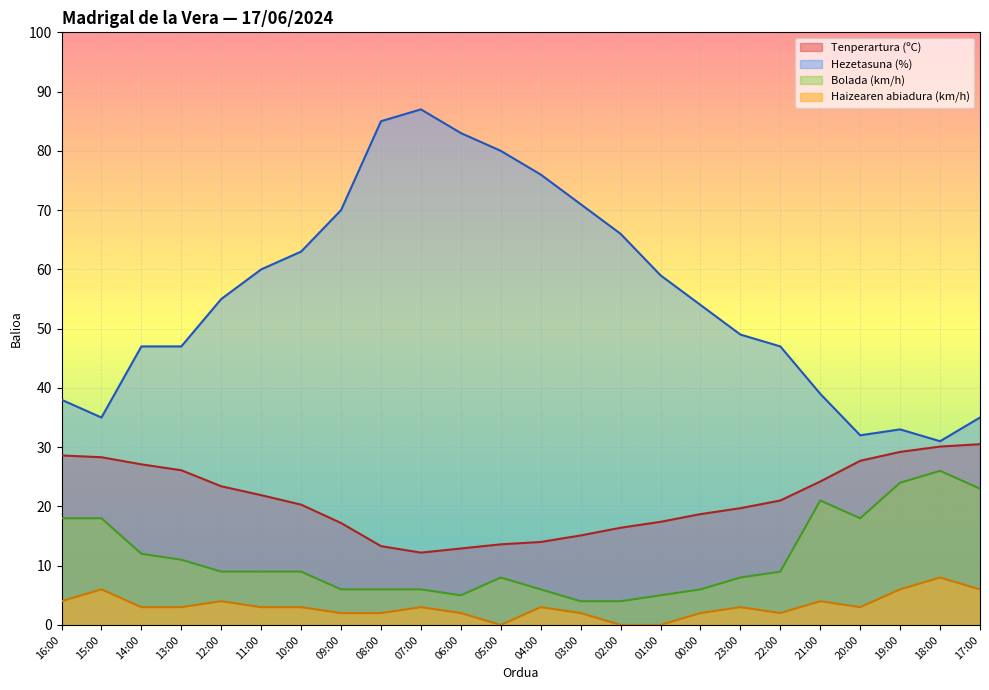

Where is the first local minimum for Haizearen abiadura (km/h)?

05:00